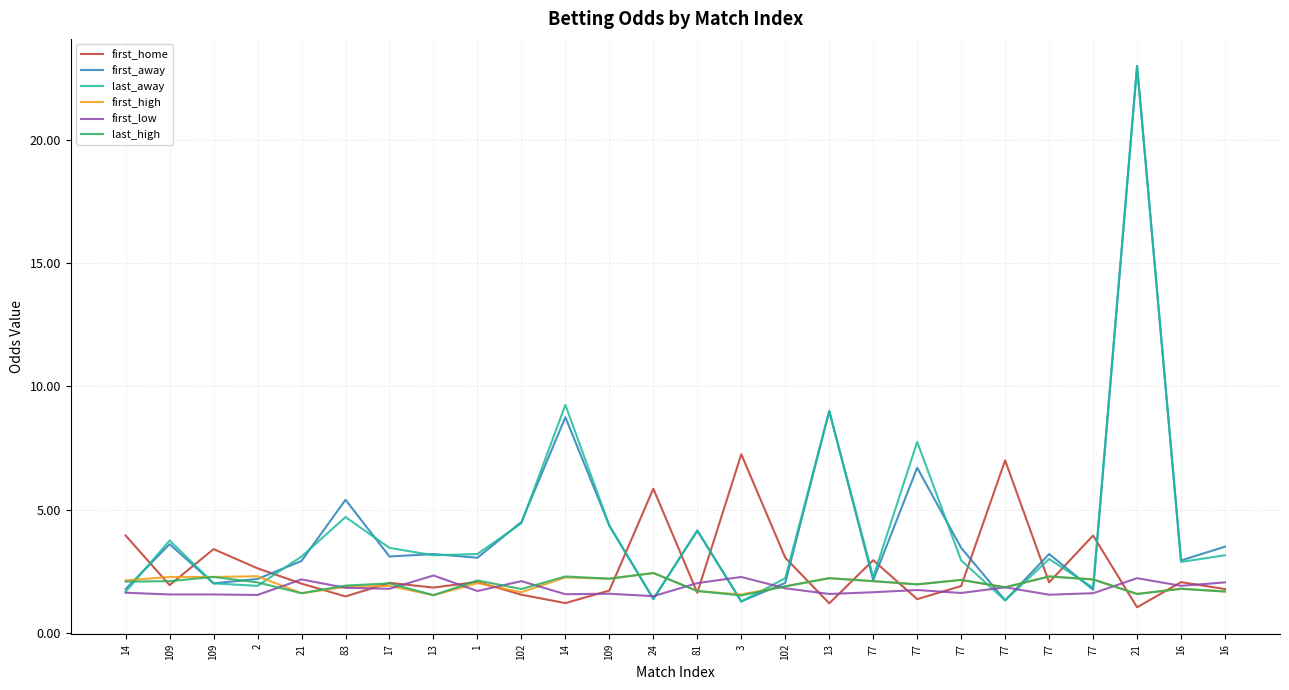

Is the value of first_away at 102 greater than the value of first_high at 81?

Yes